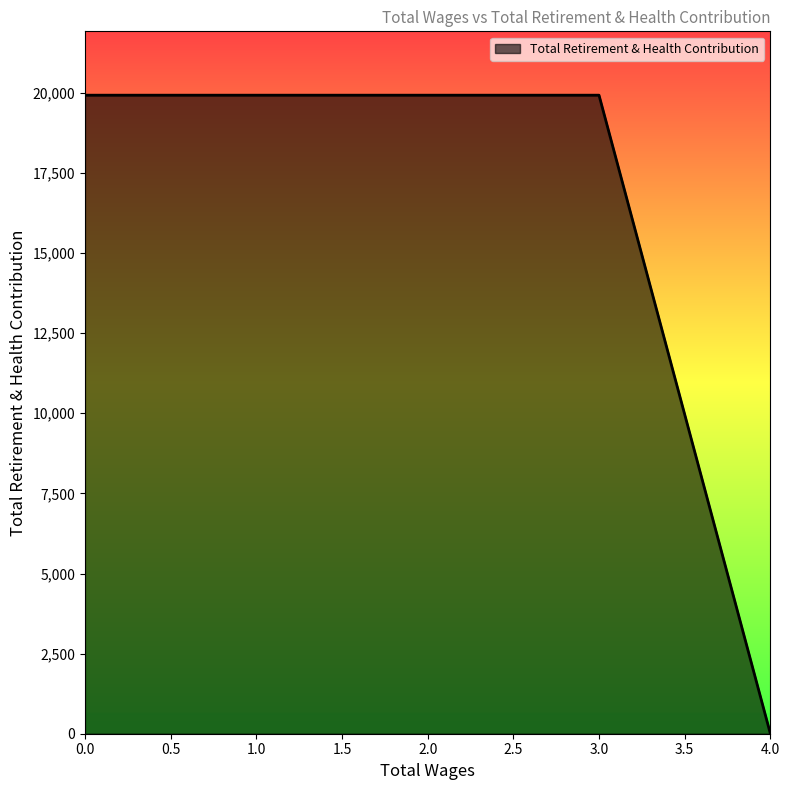

True or false: there are more than 2 points higher than both neighbors.

False